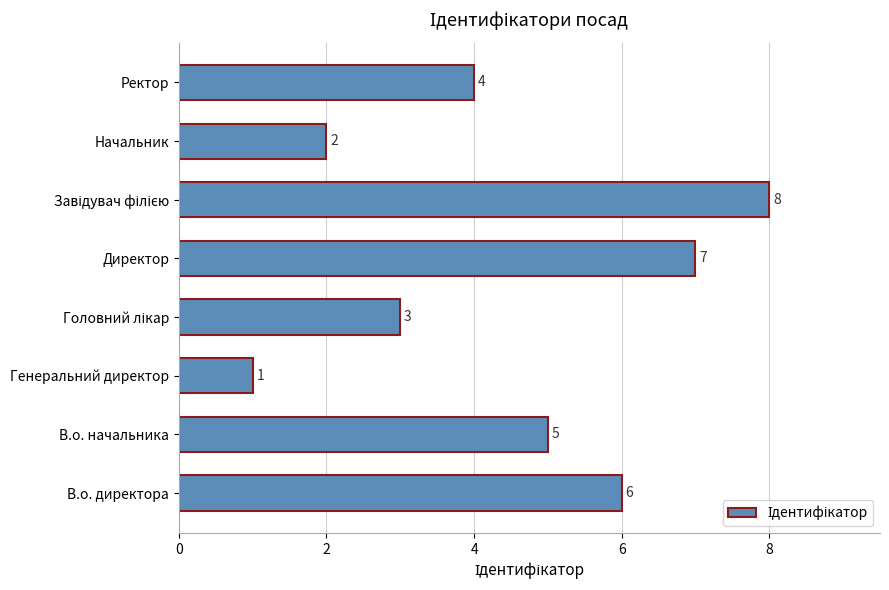

What is the smallest value displayed?

1